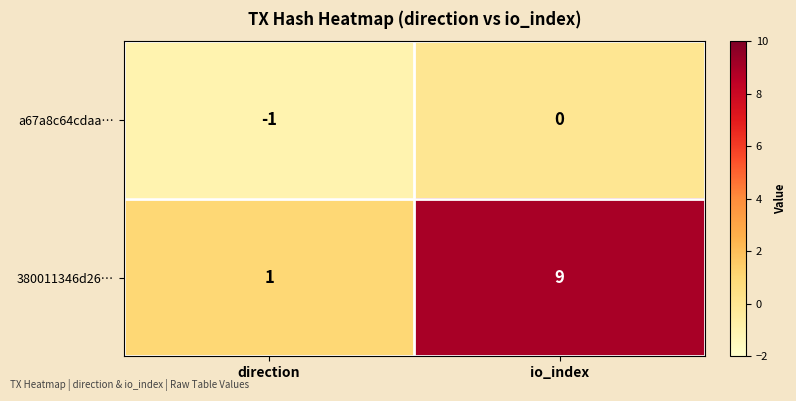

Which series has the widest spread of values?

380011346d26…